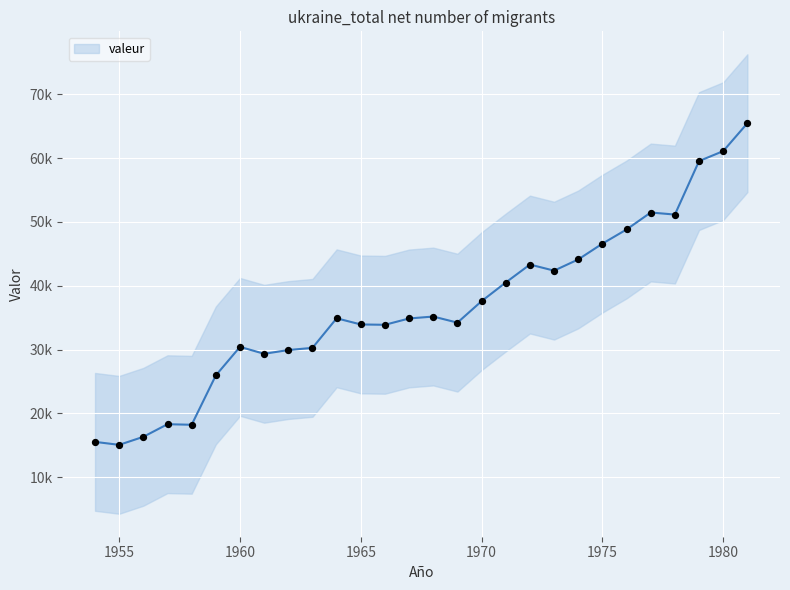

Between 1968 and 1979, which is larger?

1979